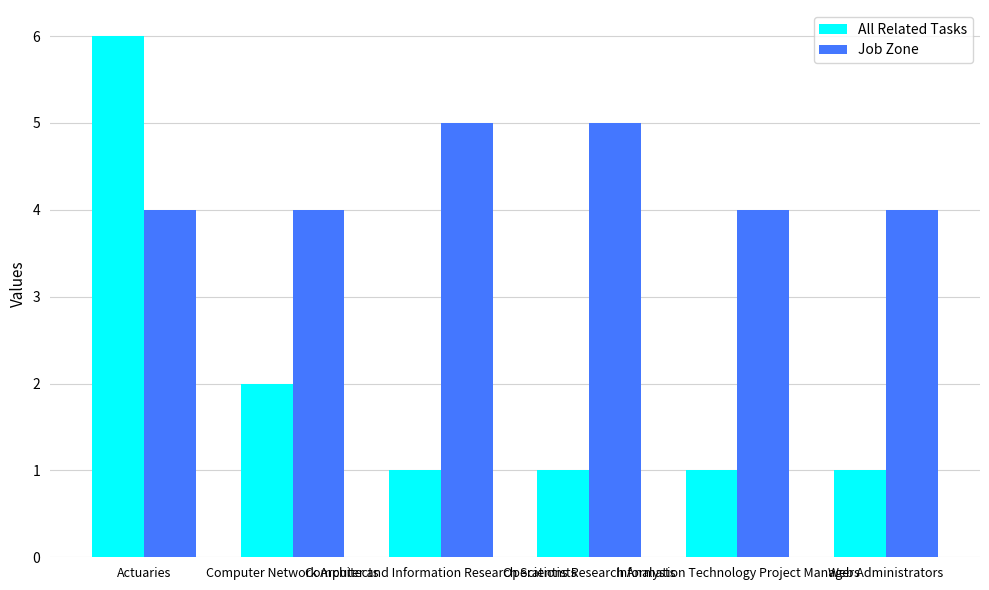

Which category has the highest value across all series?

Actuaries